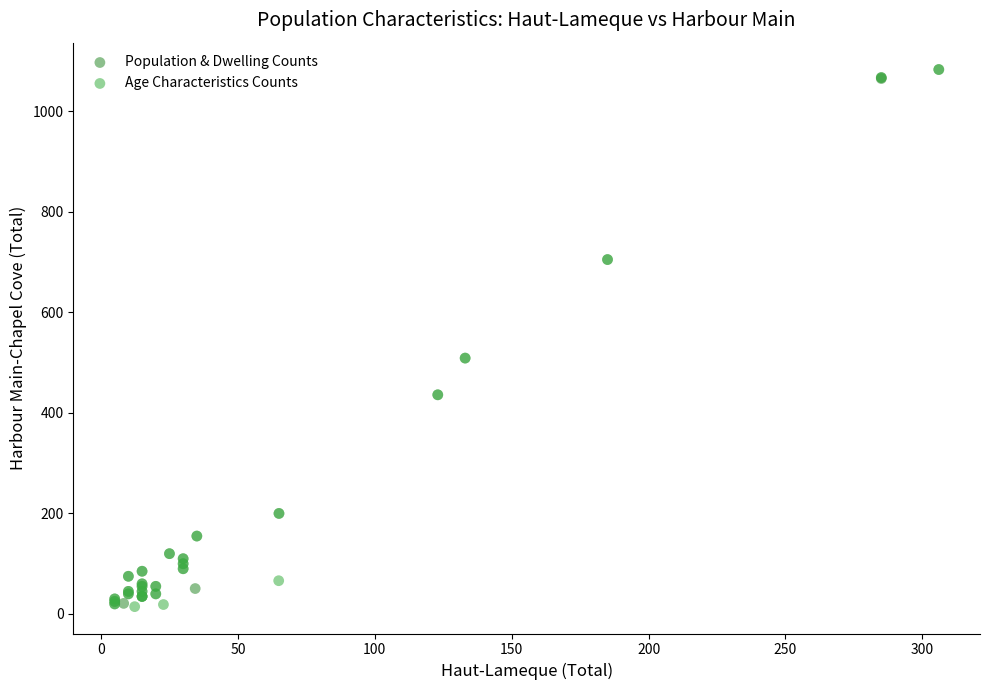

What are all the series names shown in the legend?

Population & Dwelling Counts, Age Characteristics Counts